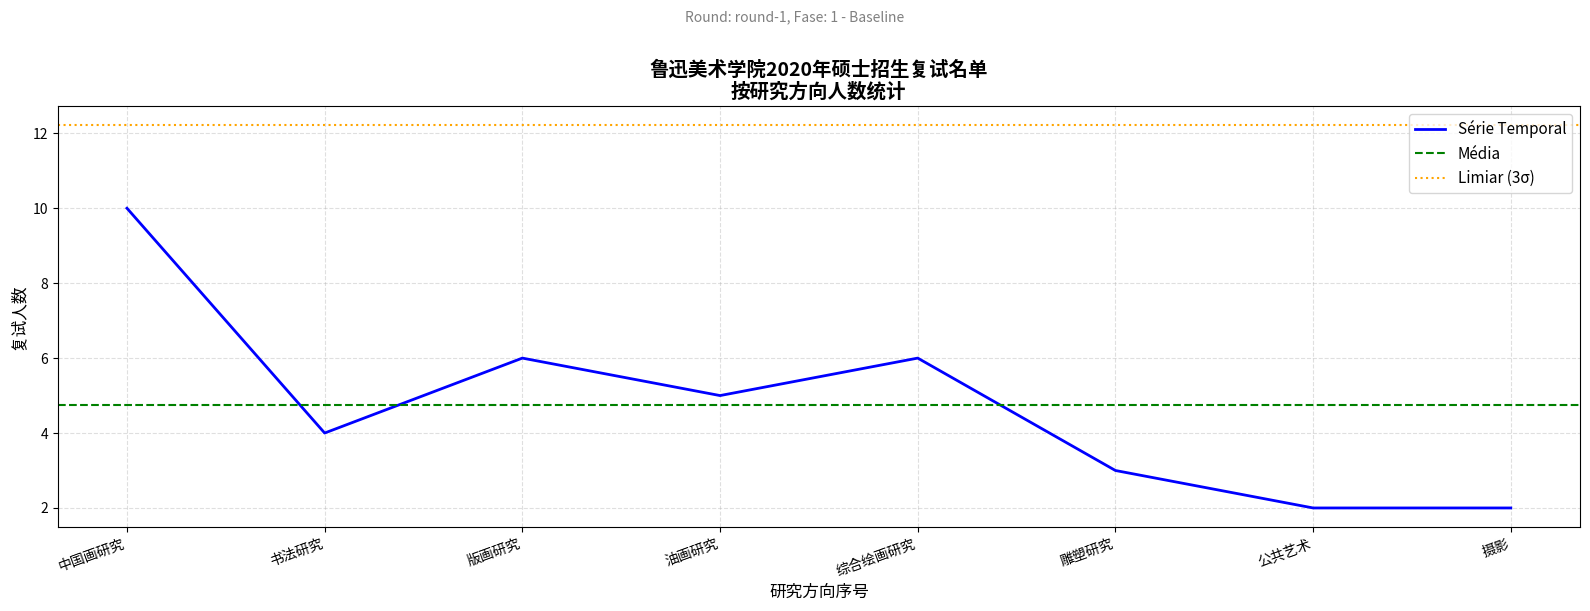

The value of Série Temporal at 版画研究 is 8. True or false?

False